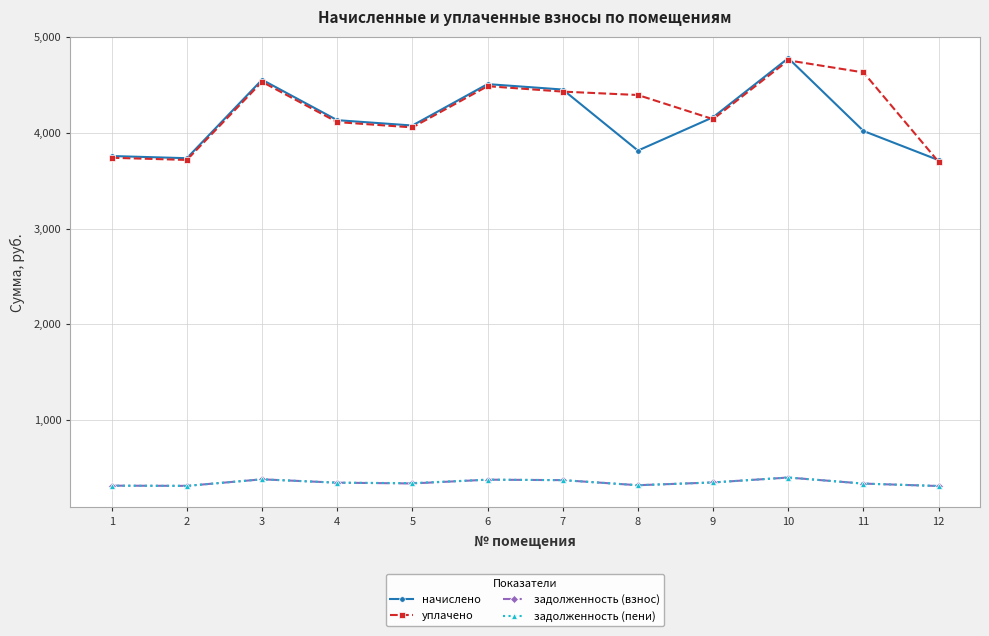

True or false: начислено and задолженность (пени) cross at least once.

False